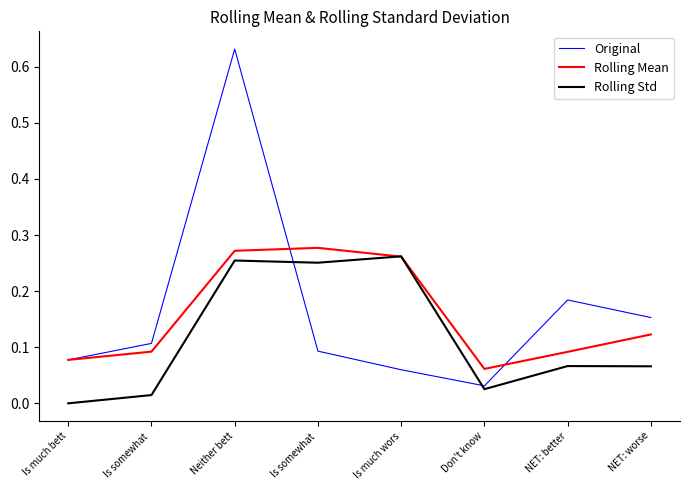

What is the label of the 8th point from the left?

NET: worse